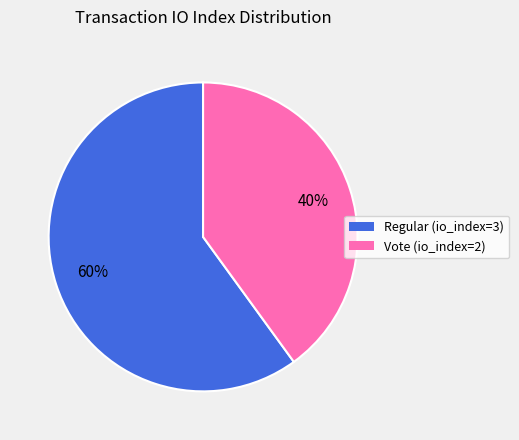

Which category has the biggest portion of the pie?

Regular (io_index=3)